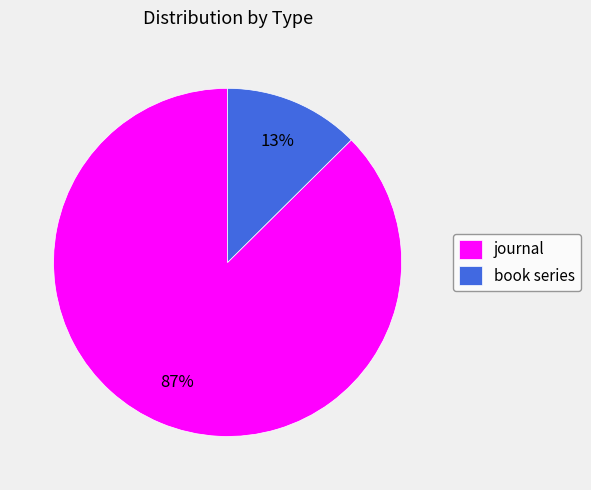

How many slices are in this pie chart?

2